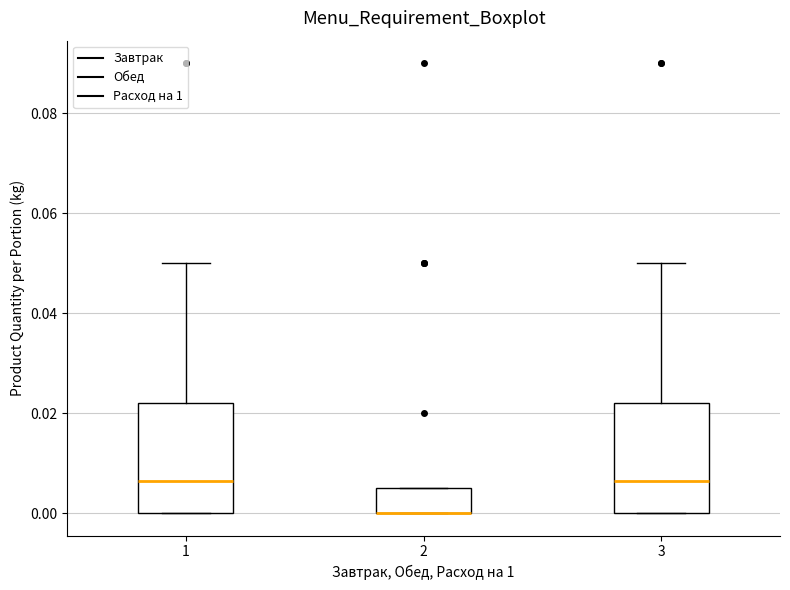

Reading left to right, read every box against the y-axis: the position of its median line, the range the box covers, and the ends of its whiskers. The values are not printed on the chart, so give them approximately, as read against the axis.

1: median 0.006, box 0.000 to 0.022, whiskers 0.000 to 0.050
2: median 0.000 (drawn on the box's lower edge), box 0.000 to 0.006, whiskers 0.000 to 0.006
3: median 0.006, box 0.000 to 0.022, whiskers 0.000 to 0.050